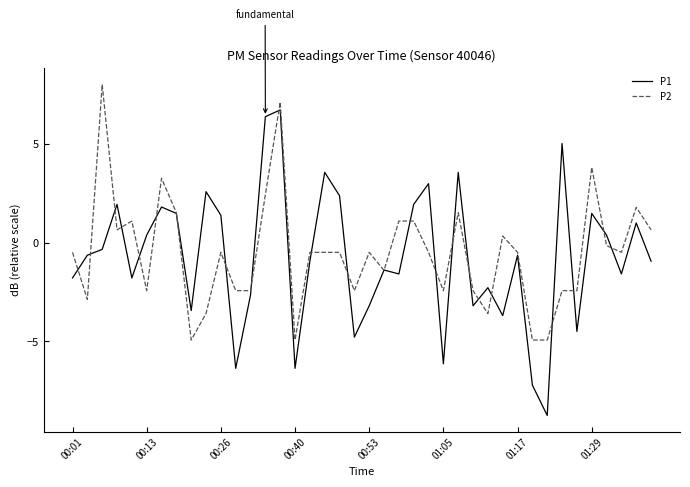

What is the maximum value shown in the chart?

8.0